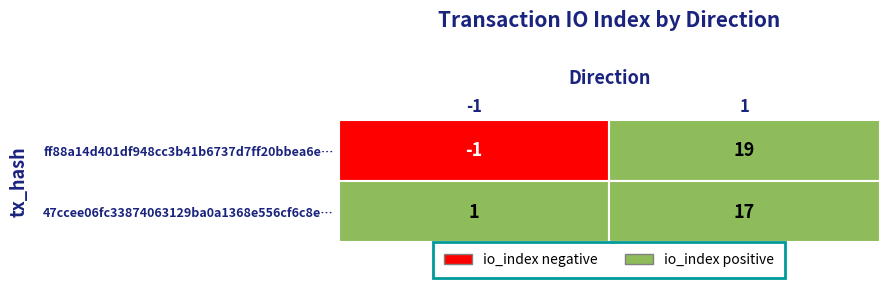

What is the difference between the maximum and minimum values in the ff88a14d401df948cc3b41b6737d7ff20bbea6e series?

20